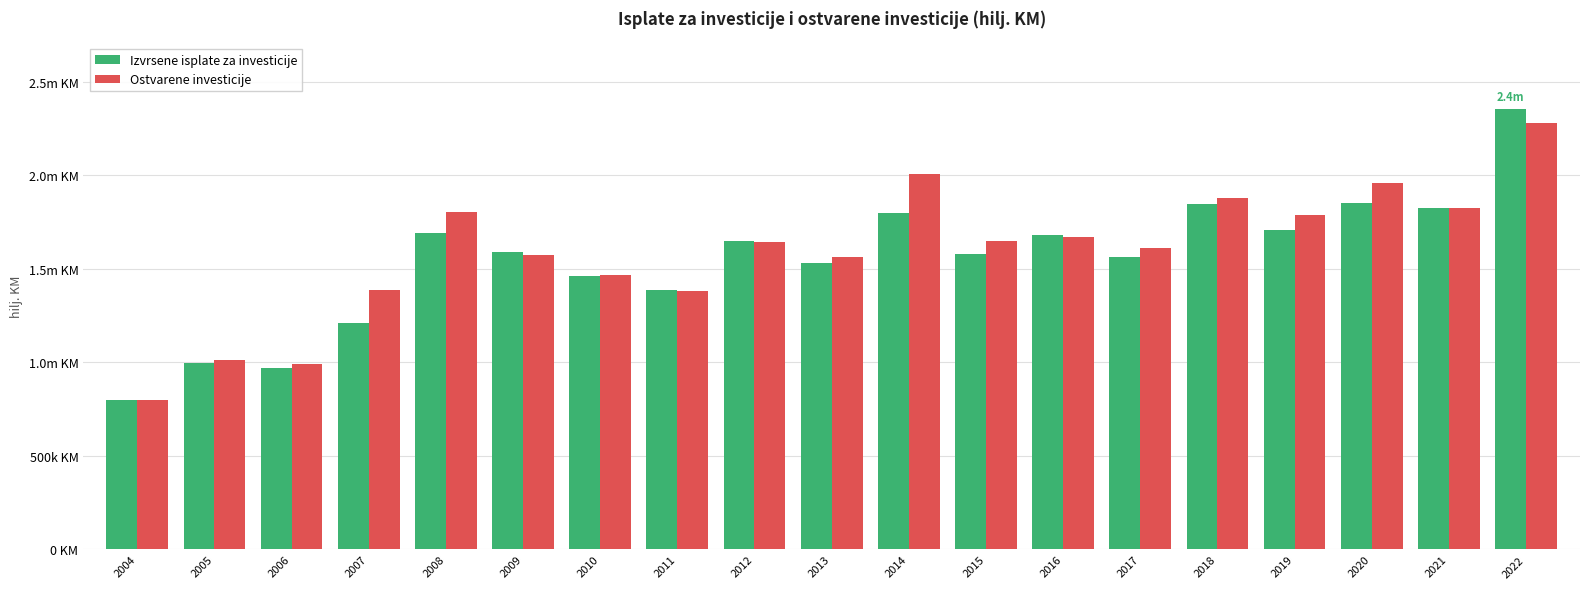

What is the approximate value of Izvrsene isplate za investicije at 2011, to the nearest 10?

1389020